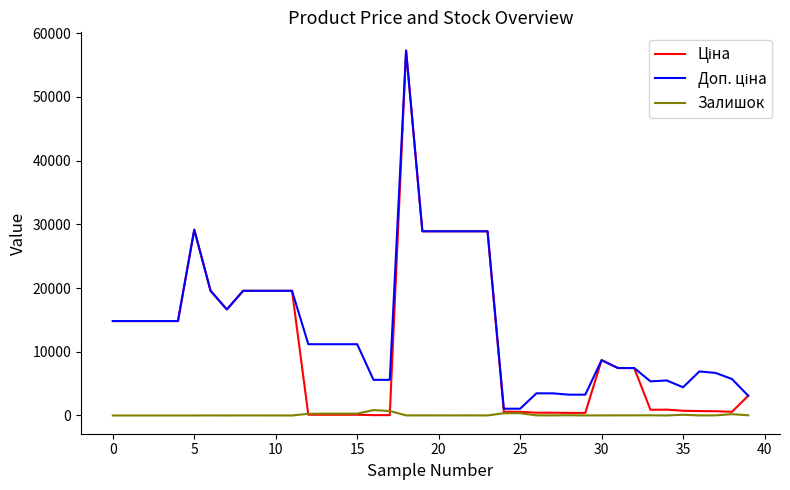

Does the chart have visible grid lines?

No